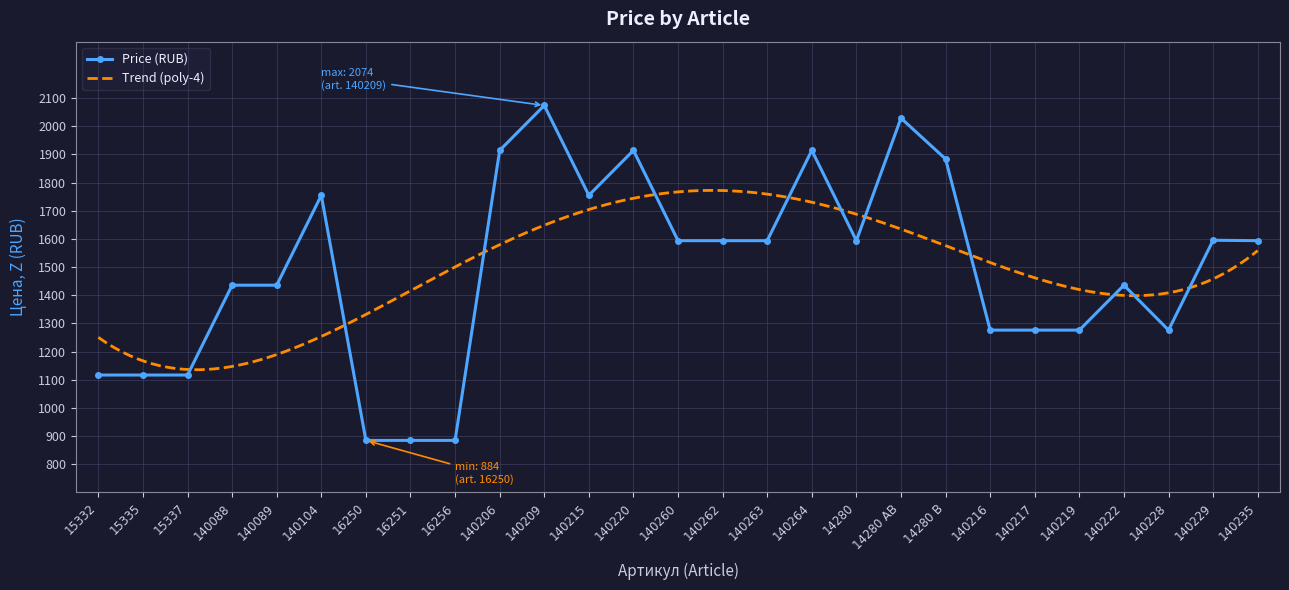

Reading left to right, transcribe all the data shown in this chart.

1116.5	1116.5	1116.5	1435.5	1435.5	1754.5	884.5	884.5	884.5	1914.0	2073.5	1754.5	1914.0	1593.5	1593.5	1593.5	1914.0	1593.5	2028.5	1883.5	1276.0	1276.0	1276.0	1435.5	1276.0	1595.0	1593.5